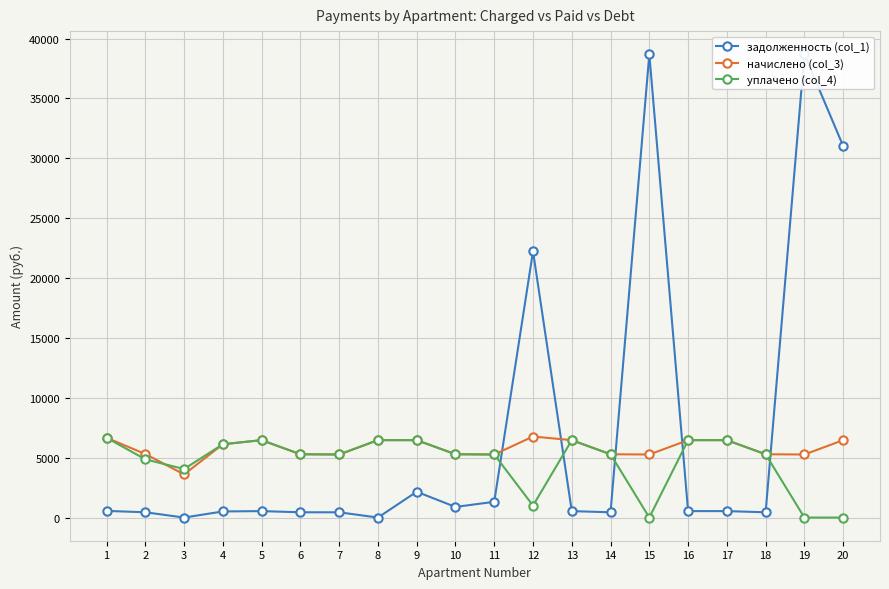

At which category does задолженность (col_1) reach its first local valley?

3